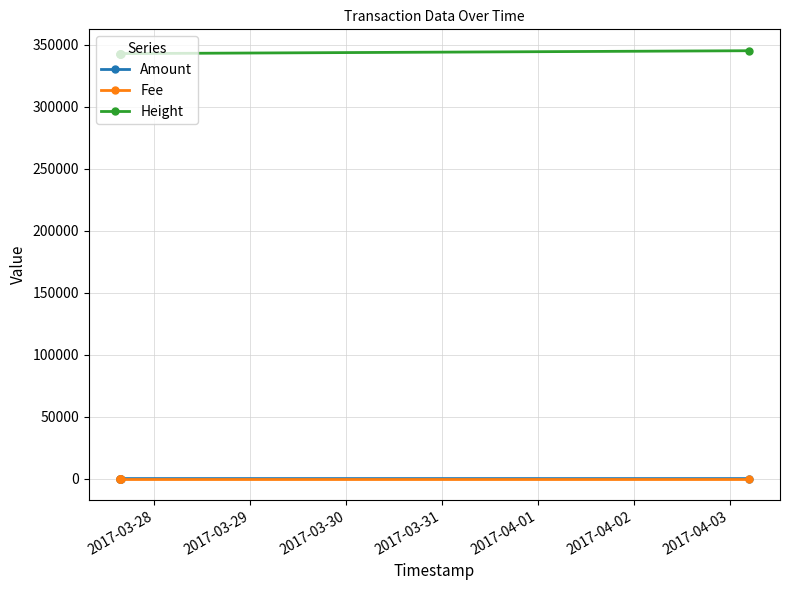

At which label is Fee closest to 1?

2017-03-28